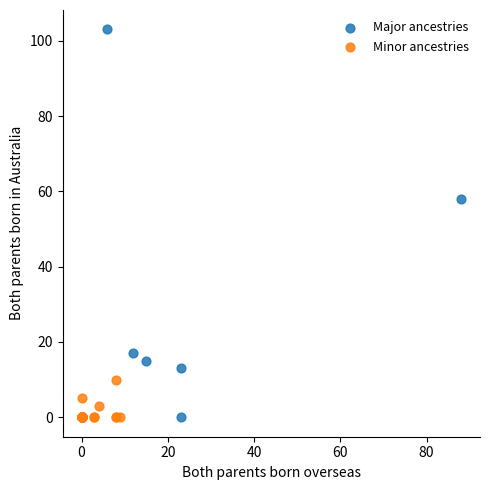

Which series reaches the maximum Y coordinate?

Major ancestries